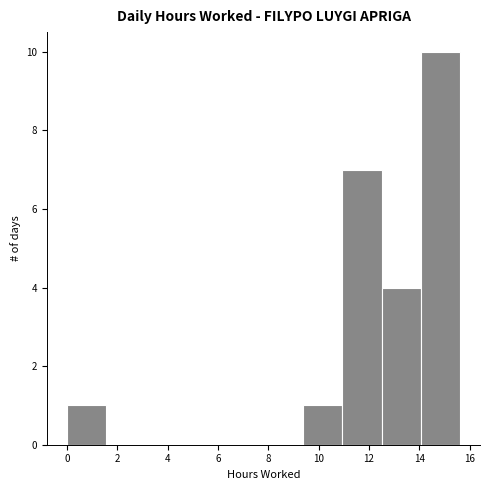

Reading left to right, transcribe this chart: for each bar, give the range it covers on the x-axis and its height. Neither the bar edges nor the heights are printed on the chart, so give them approximately, as read against the axes.

0.0 to 1.6: 1
1.6 to 3.2: 0
3.2 to 4.6: 0
4.6 to 6.2: 0
6.2 to 7.8: 0
7.8 to 9.4: 0
9.4 to 11.0: 1
11.0 to 12.6: 7
12.6 to 14.0: 4
14.0 to 15.6: 10